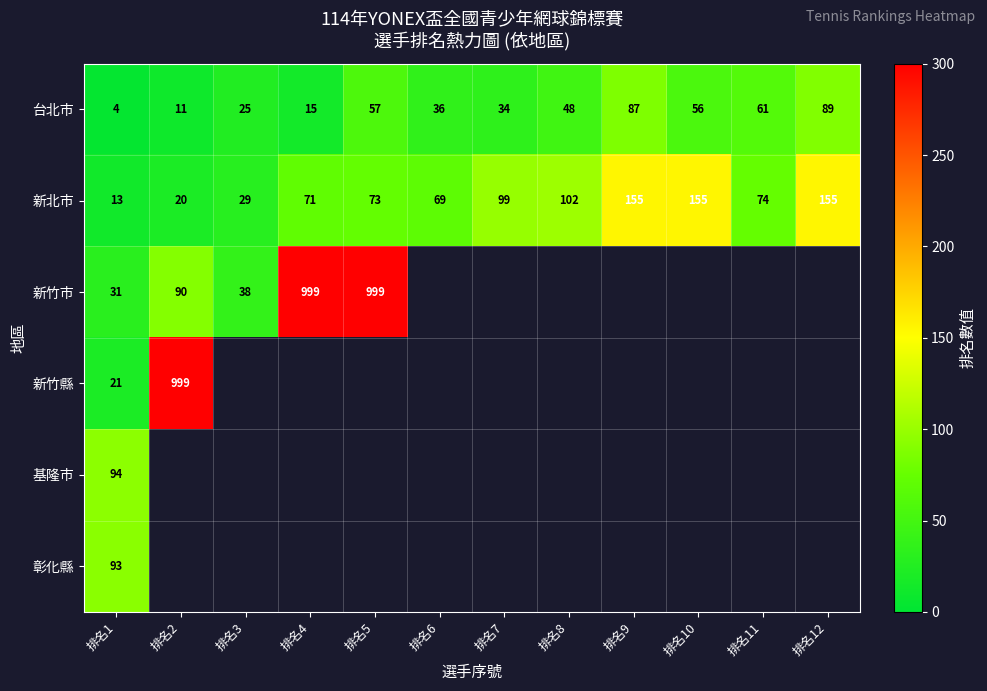

The value of 基隆市 at 排名1 is 94. True or false?

True